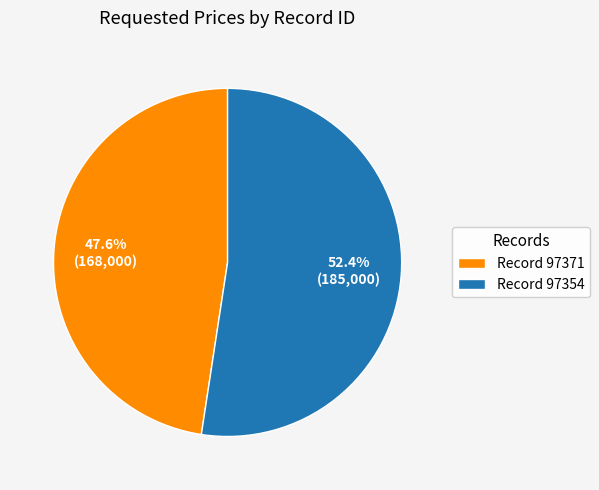

Which slice represents more than half of the pie?

Record 97354